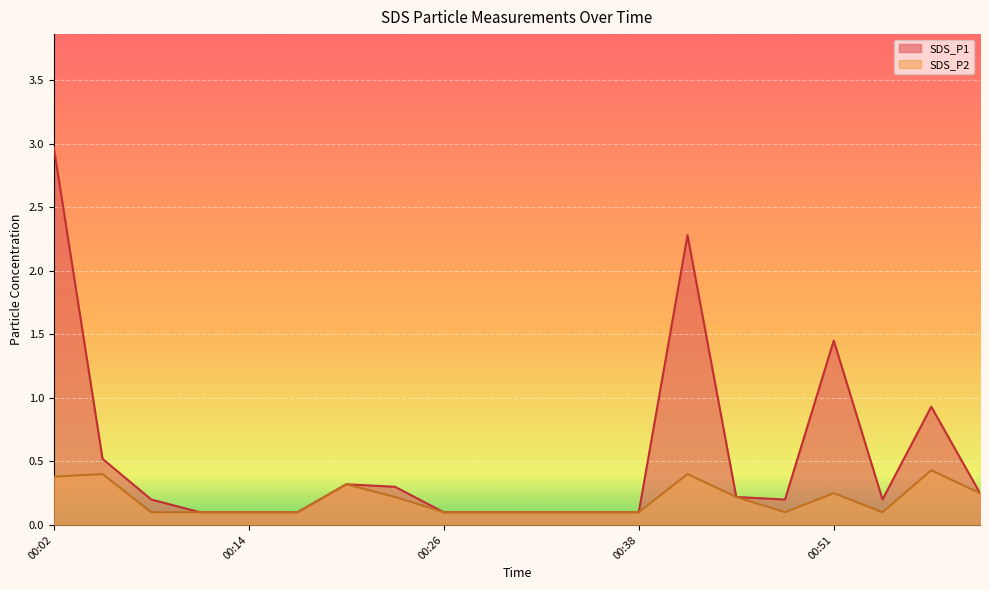

What is the difference between the maximum and minimum values in the SDS_P1 series?

2.9